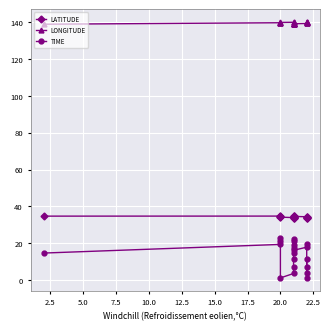

What is the value of the LONGITUDE point at the 8th from the left?

139.5